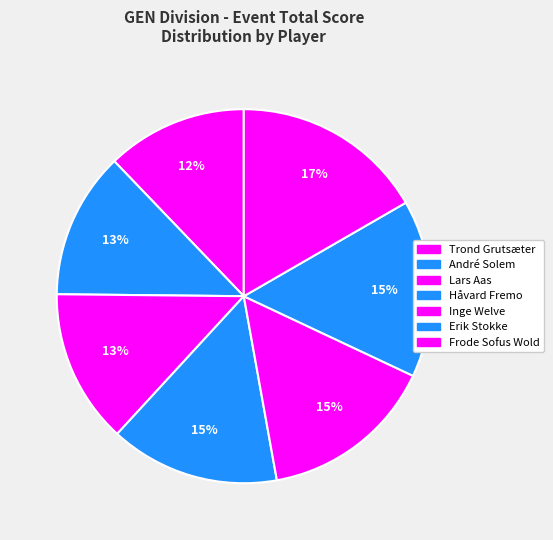

How many slices are in this pie chart?

7